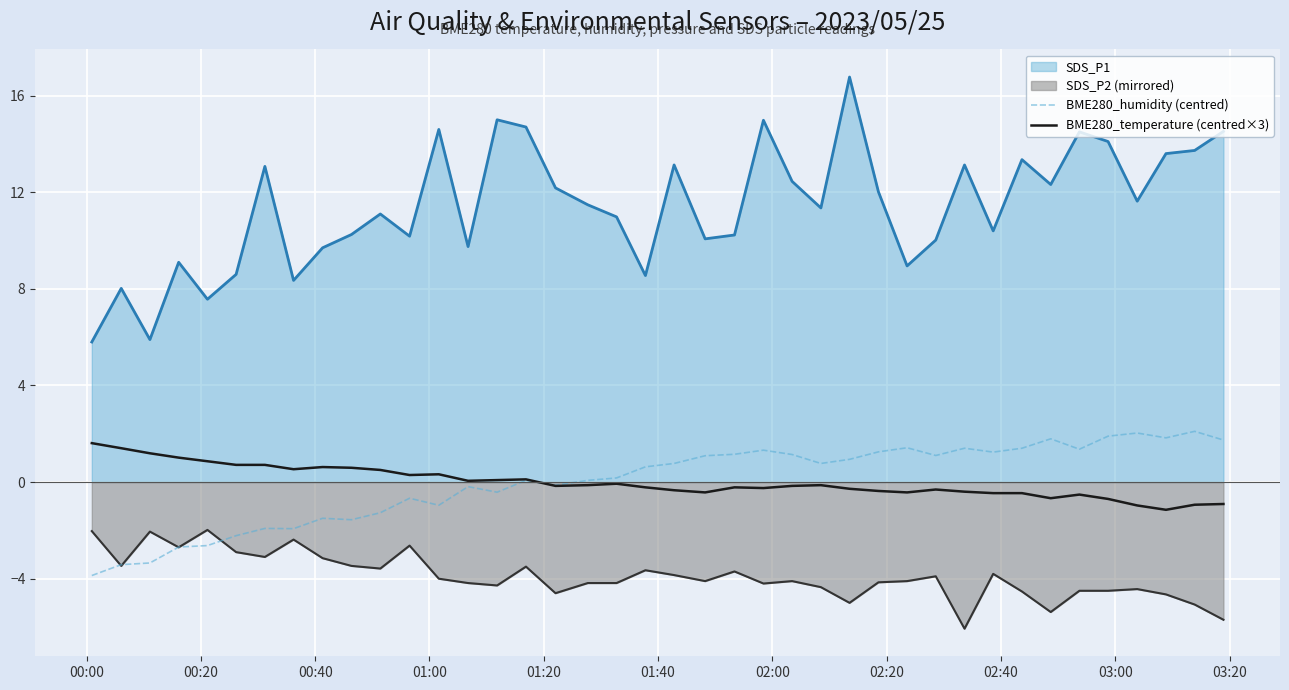

What is the greatest value displayed?

16.8